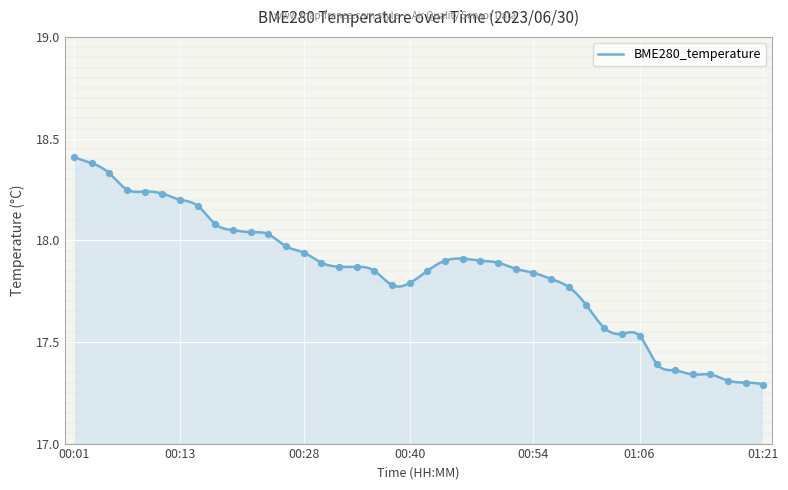

Between 00:26 and 00:09, which is larger?

00:09